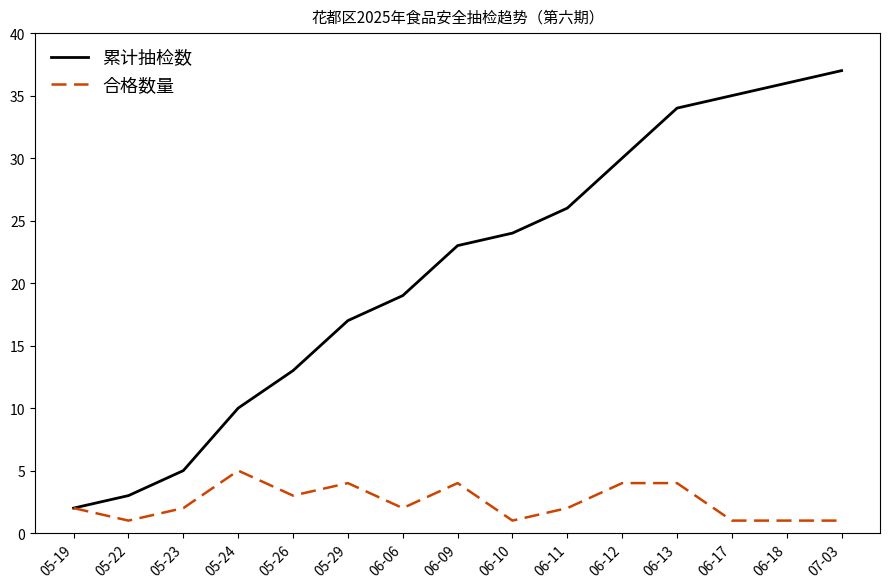

True or false: 累计抽检数 has a value of 49 at 06-13.

False